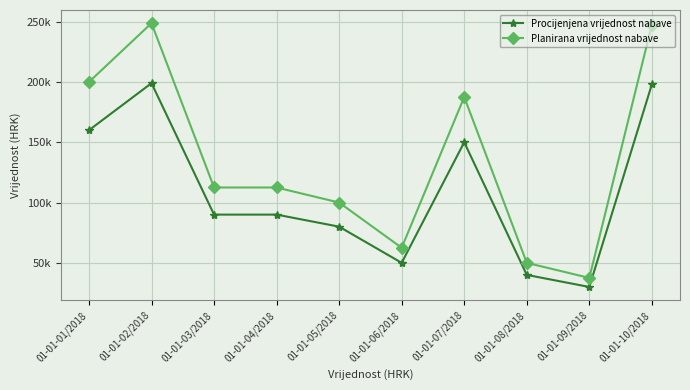

Which series has the largest range (max minus min)?

Planirana vrijednost nabave